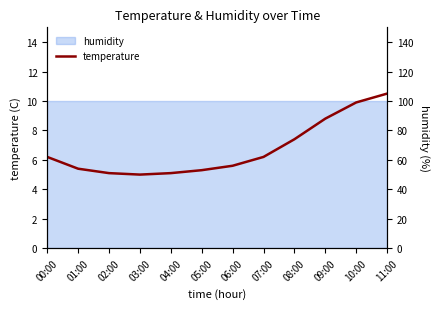

Which label corresponds to the largest value in the chart?

11:00